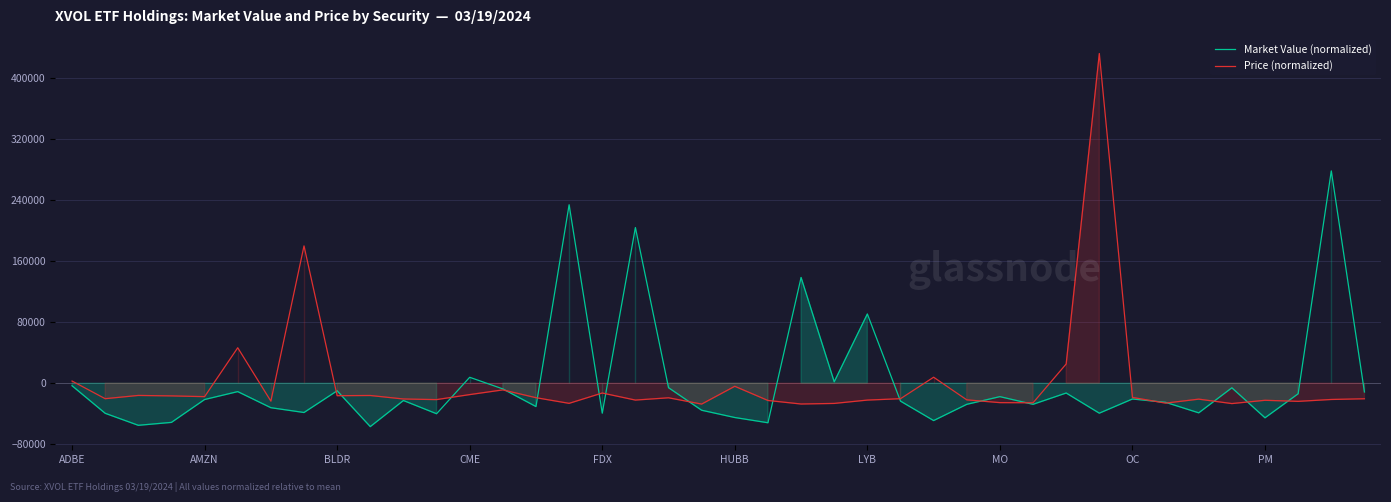

What is the label of the 3rd point from the right?

37